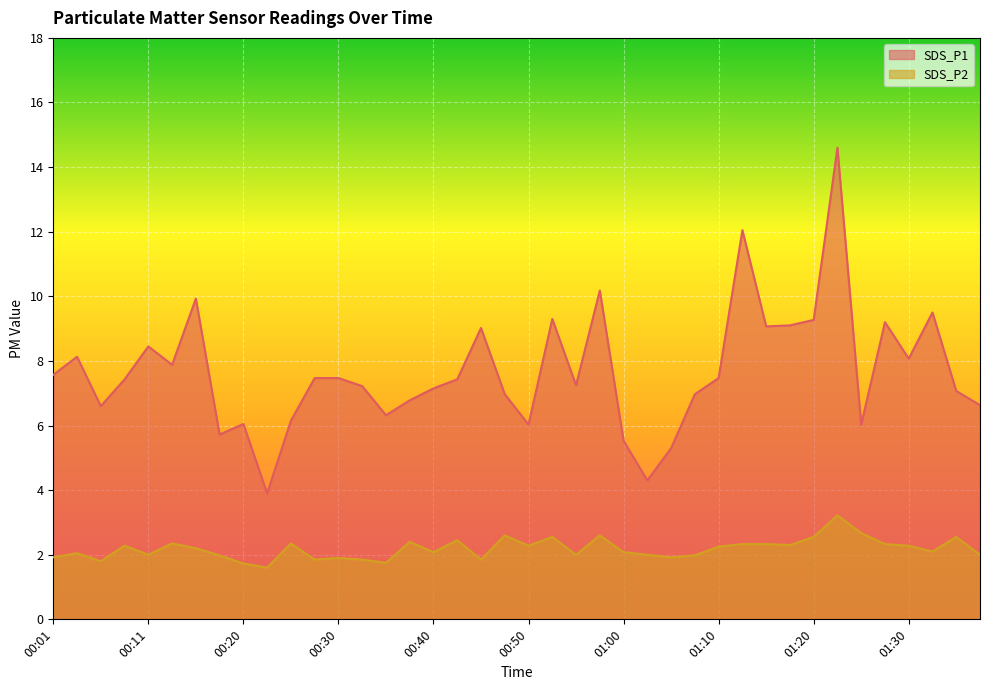

Which category has the lowest value in the SDS_P1 series?

00:23